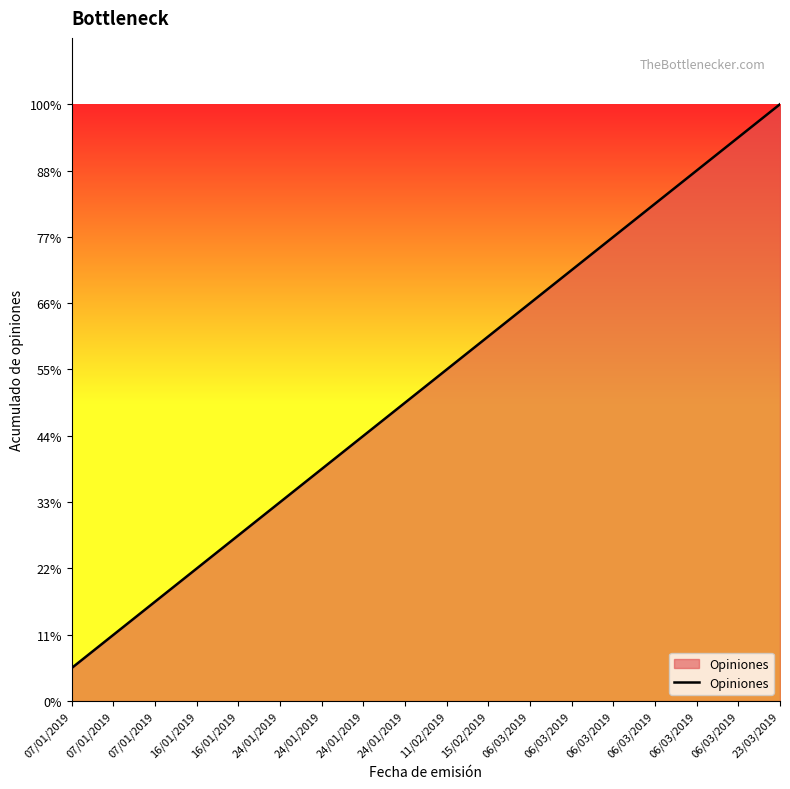

At which category does the chart reach its minimum across all series?

07/01/2019